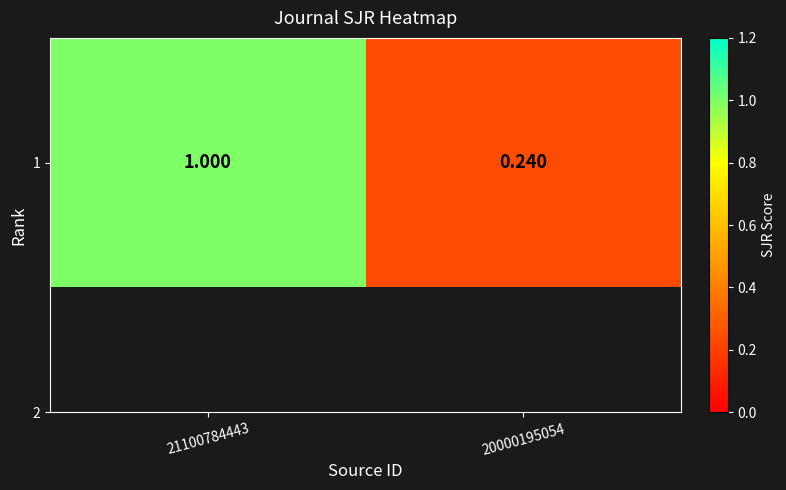

What is the change in value from 21100784443 to 20000195054?

-0.8